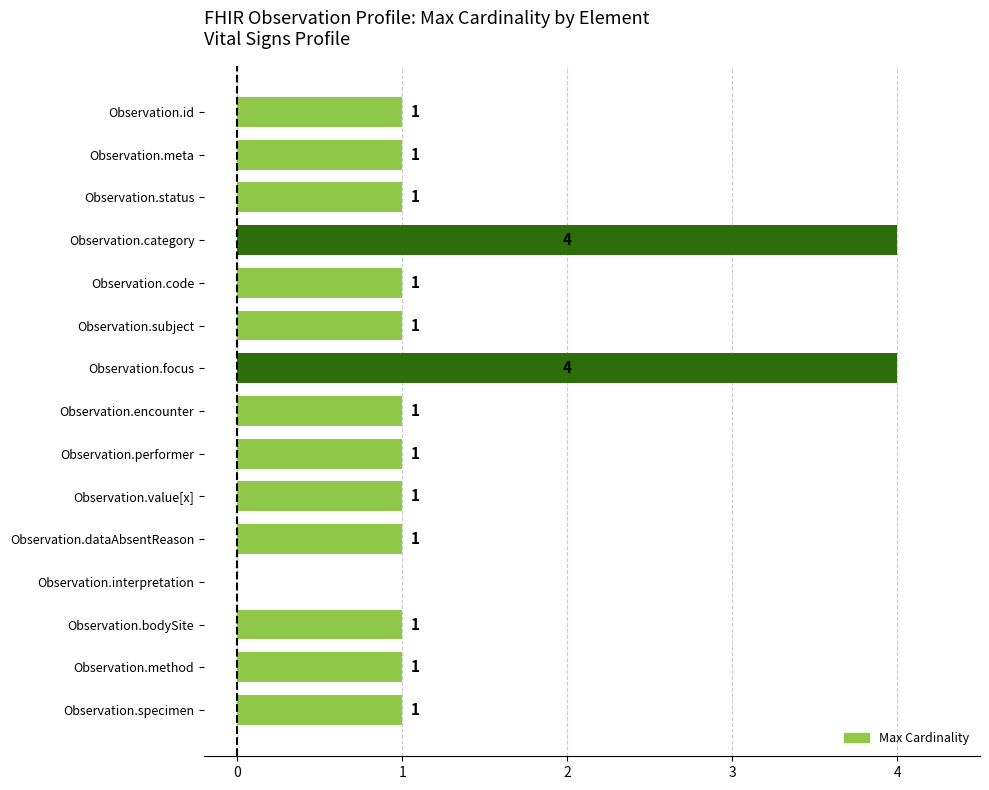

What value does the data have at Observation.focus?

4